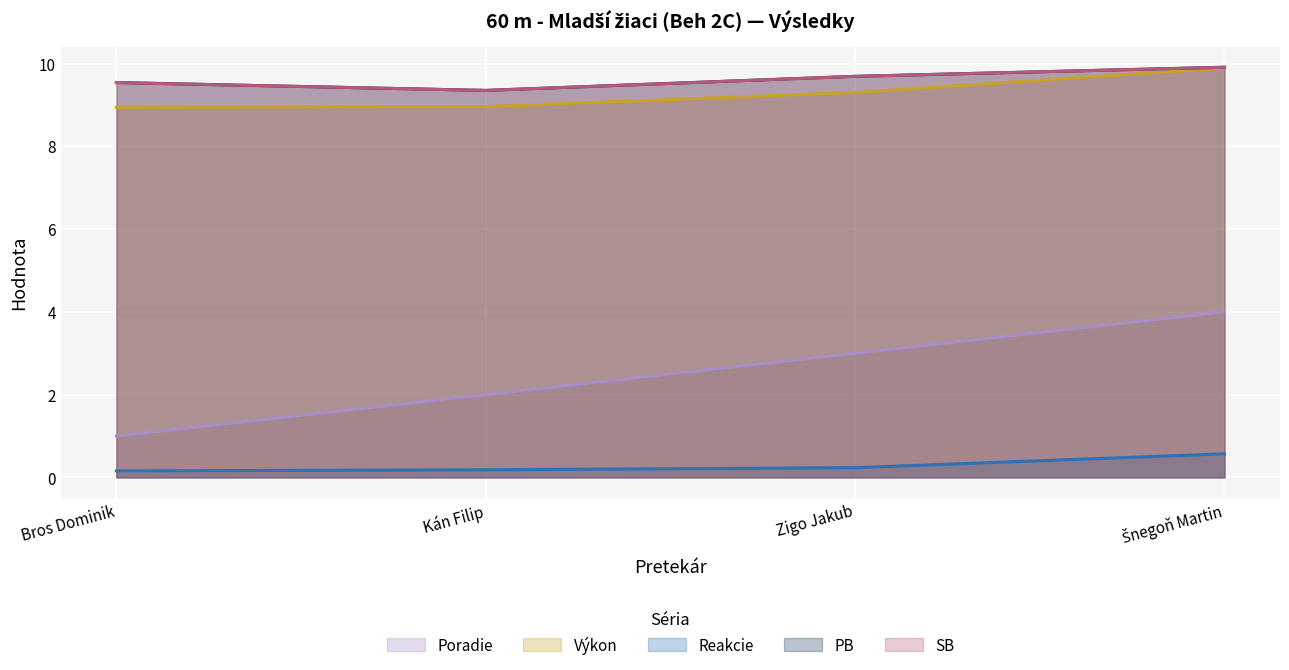

What is the value of the Reakcie point at the 4th from the left?

0.6